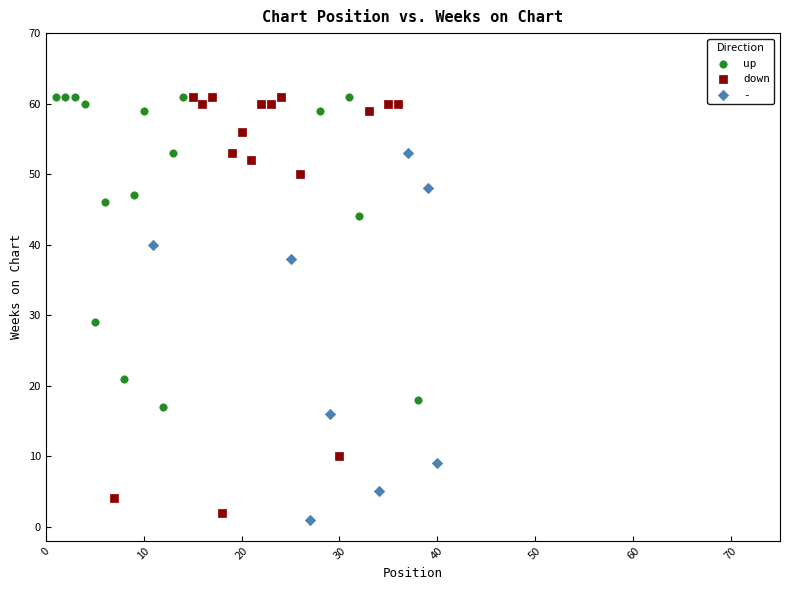

Which series has the largest Y range (max minus min)?

down